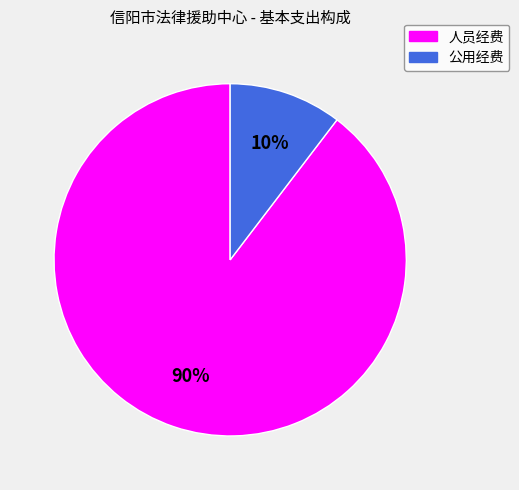

Is there any slice that represents more than half of the pie?

Yes